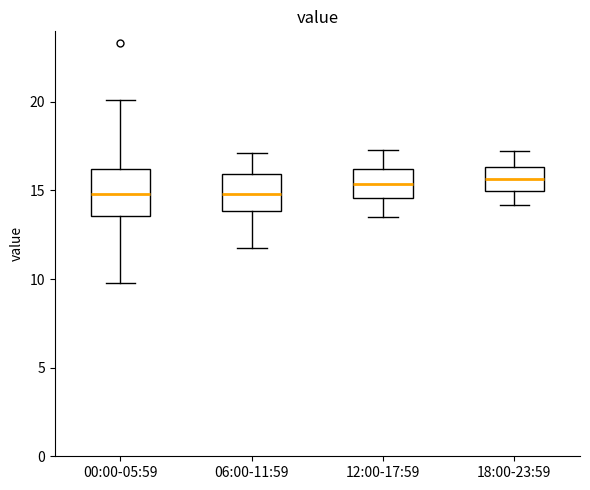

Comparing the boxes themselves (not the whiskers), which one is the tallest?

00:00-05:59